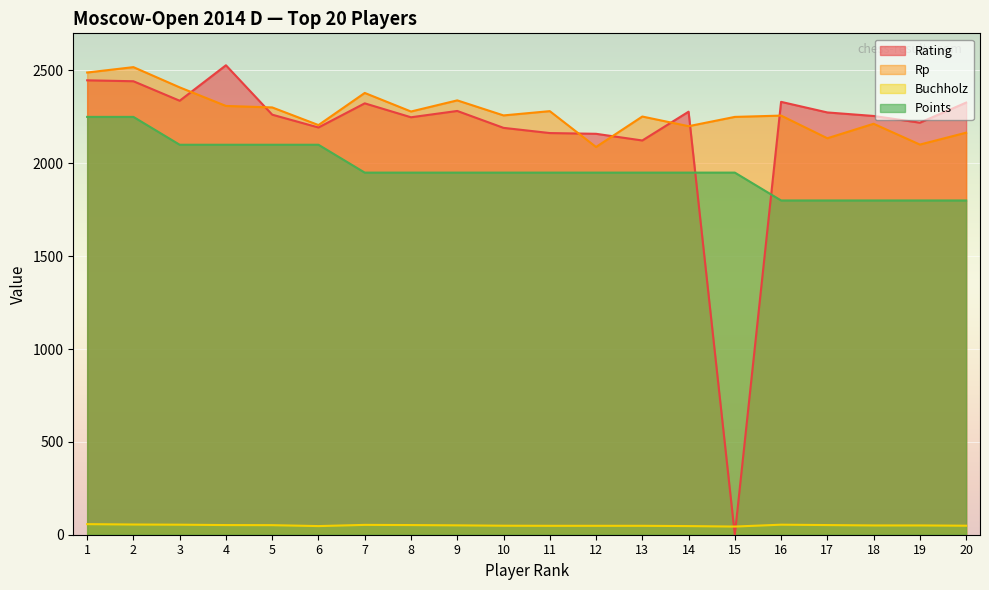

Which series has the largest total across all categories?

Rp